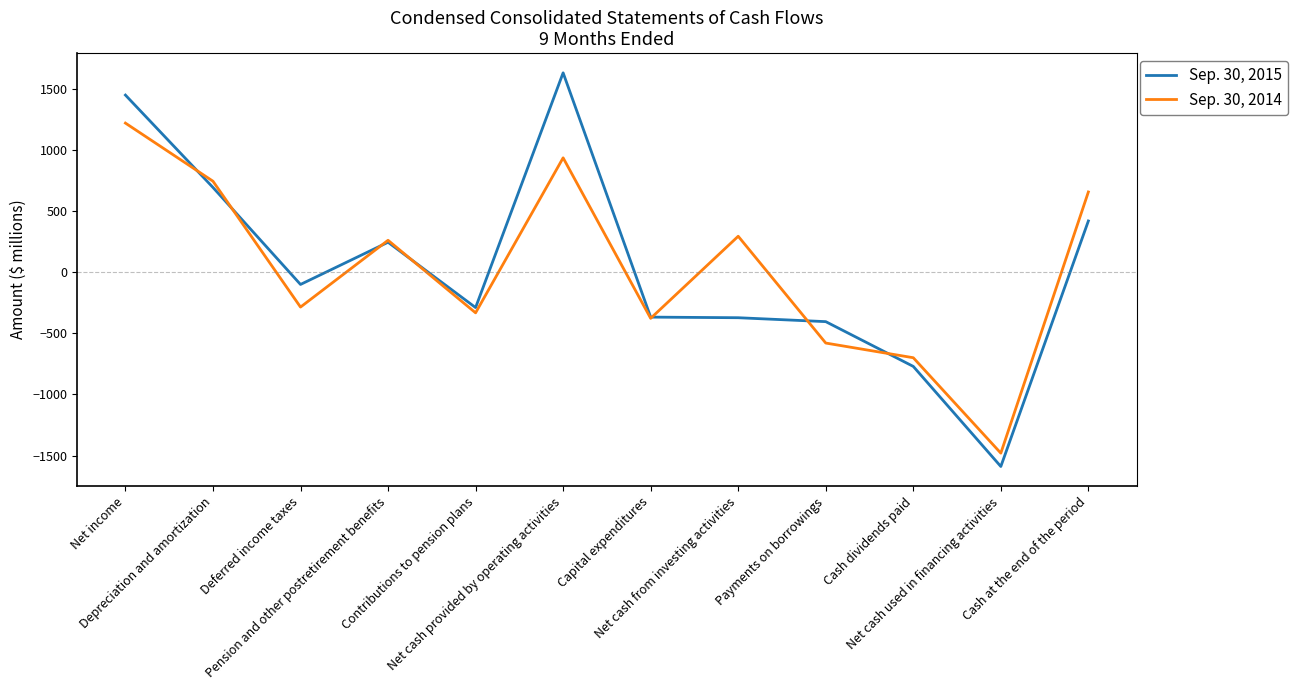

Between which two adjacent categories do Sep. 30, 2015 and Sep. 30, 2014 first intersect?

Net income and Depreciation and amortization